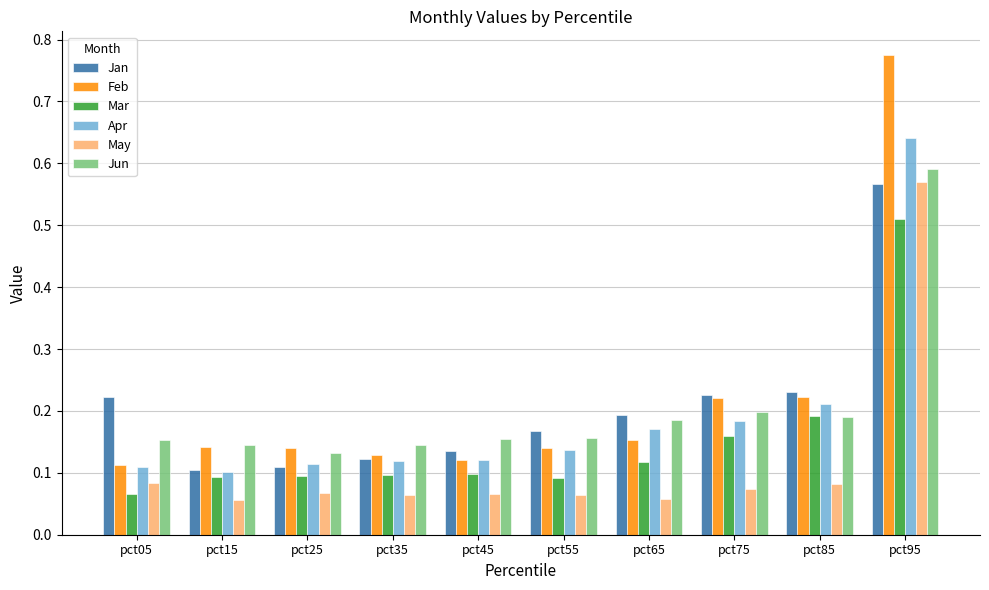

Count the Jun values in the range 0 to 1.

10